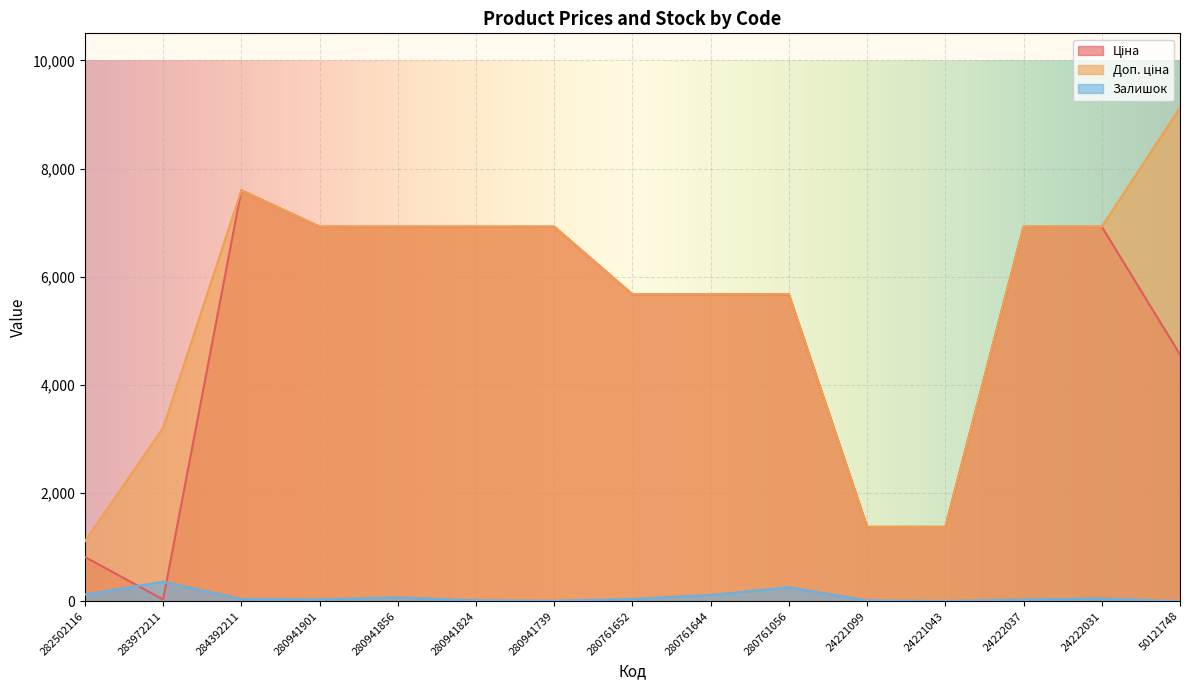

Between 24222031 and 280761652, which is larger?

24222031